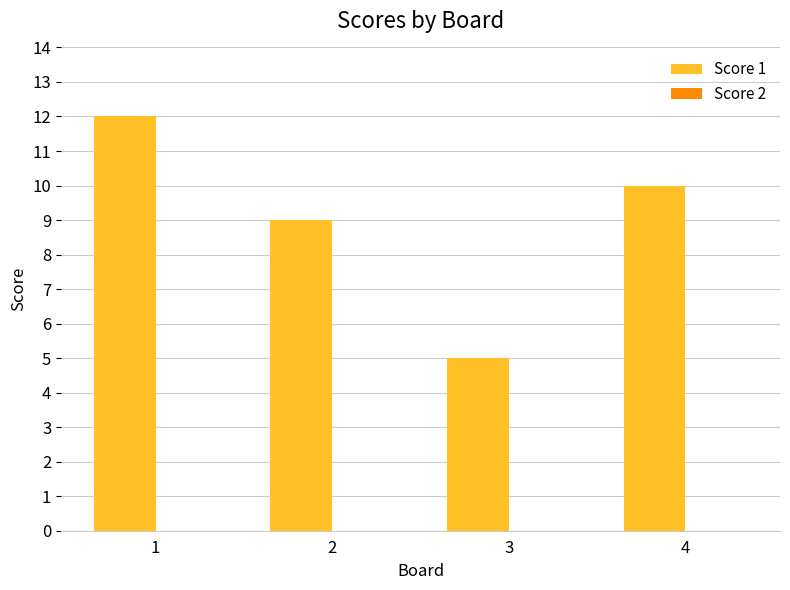

Which label corresponds to the smallest value in the chart?

3